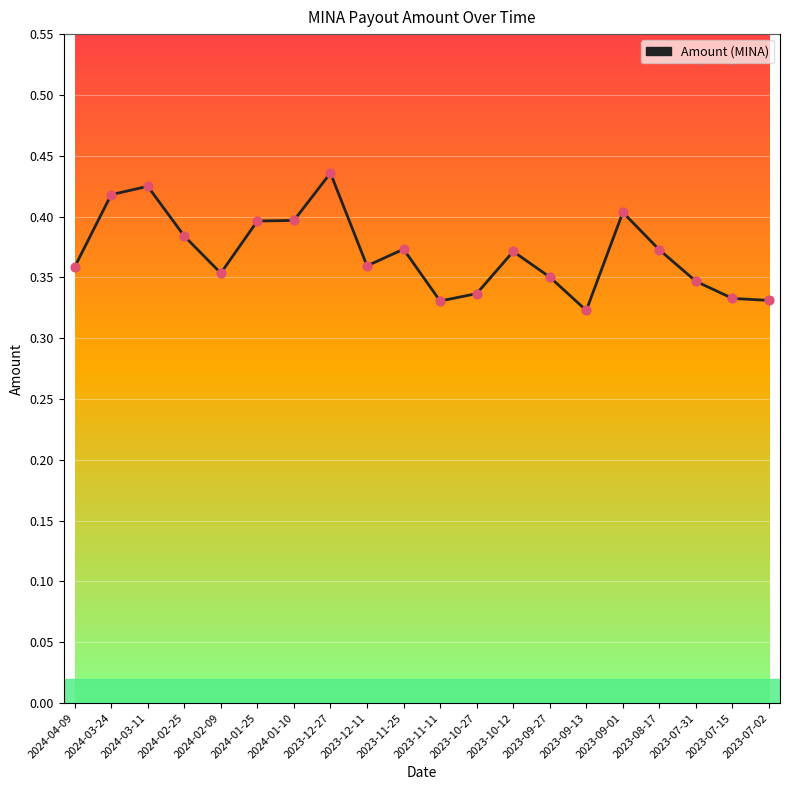

Which has a higher value, 2023-07-31 or 2023-07-15?

2023-07-31